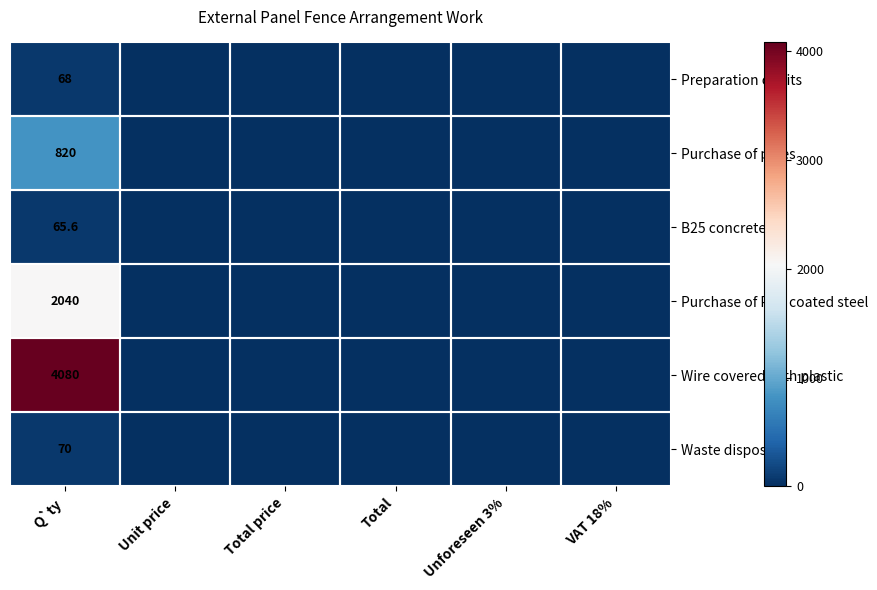

How many data points does each series have?

6